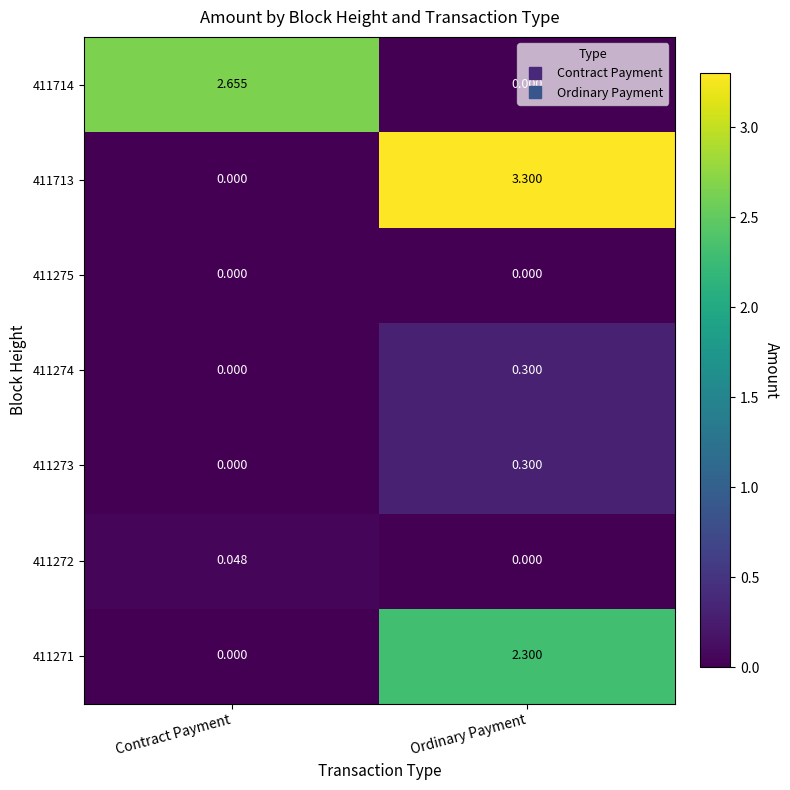

At which label is 411272 closest to 0?

Ordinary Payment